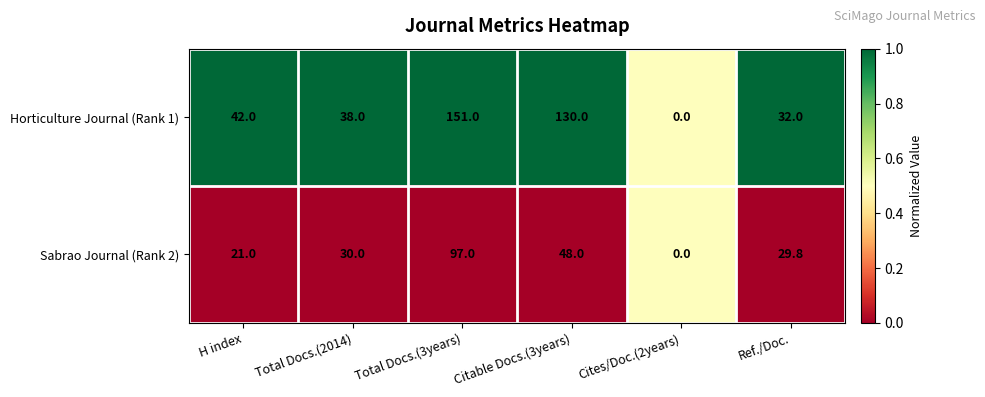

What is the difference between the maximum and minimum values in the Sabrao Journal (Rank 2) series?

97.0